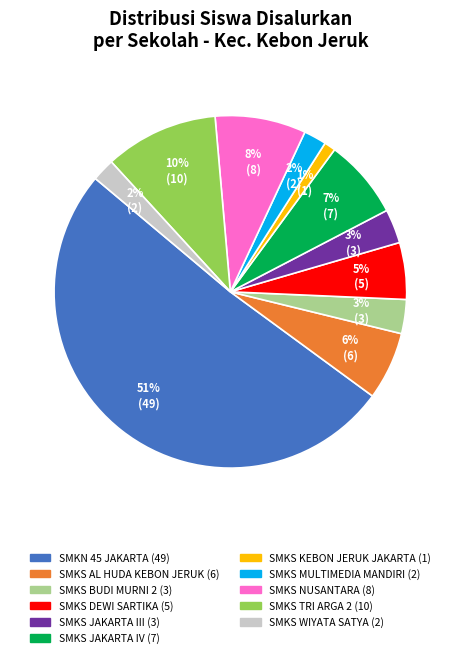

To the nearest percent, what is the combined percentage of SMKS WIYATA SATYA and SMKS NUSANTARA?

10%